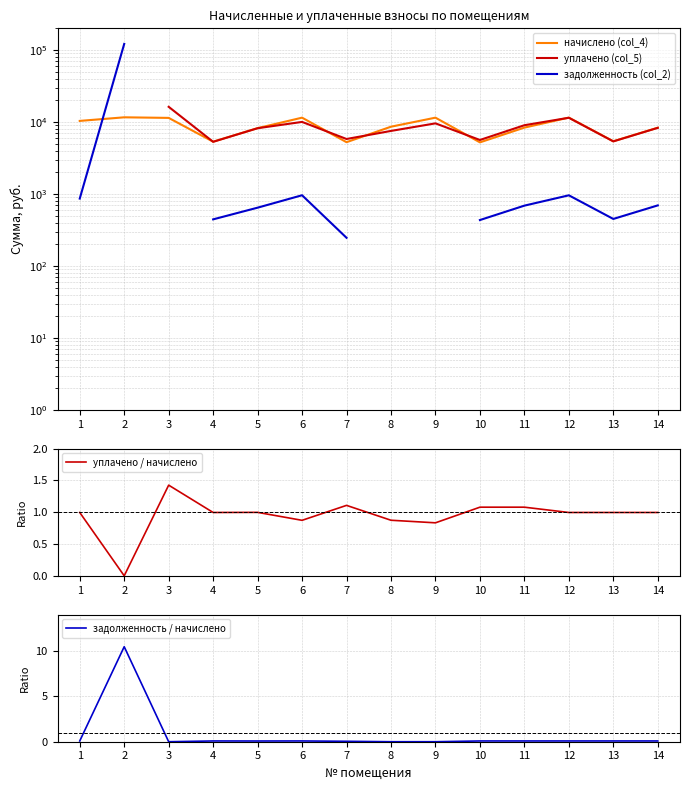

Rank the series at 4 from lowest to highest value.

задолженность / начислено, уплачено / начислено, задолженность (col_2), уплачено (col_5), начислено (col_4)